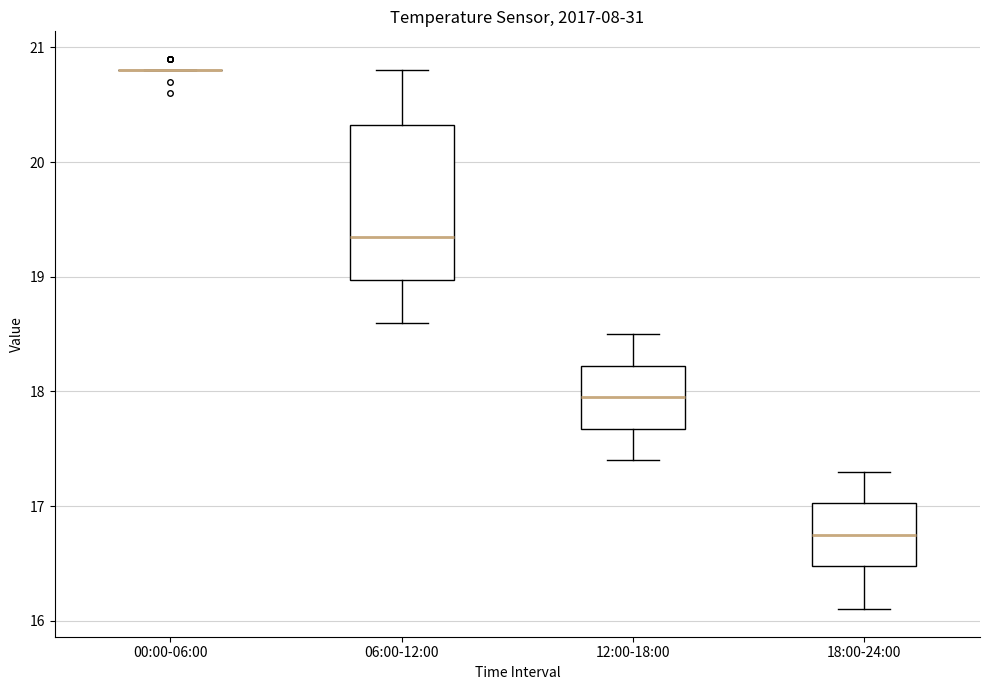

Where does the median line of the box for 06:00-12:00 sit on the y-axis? The values are not printed on the chart, so give them approximately, as read against the axis.

19.4